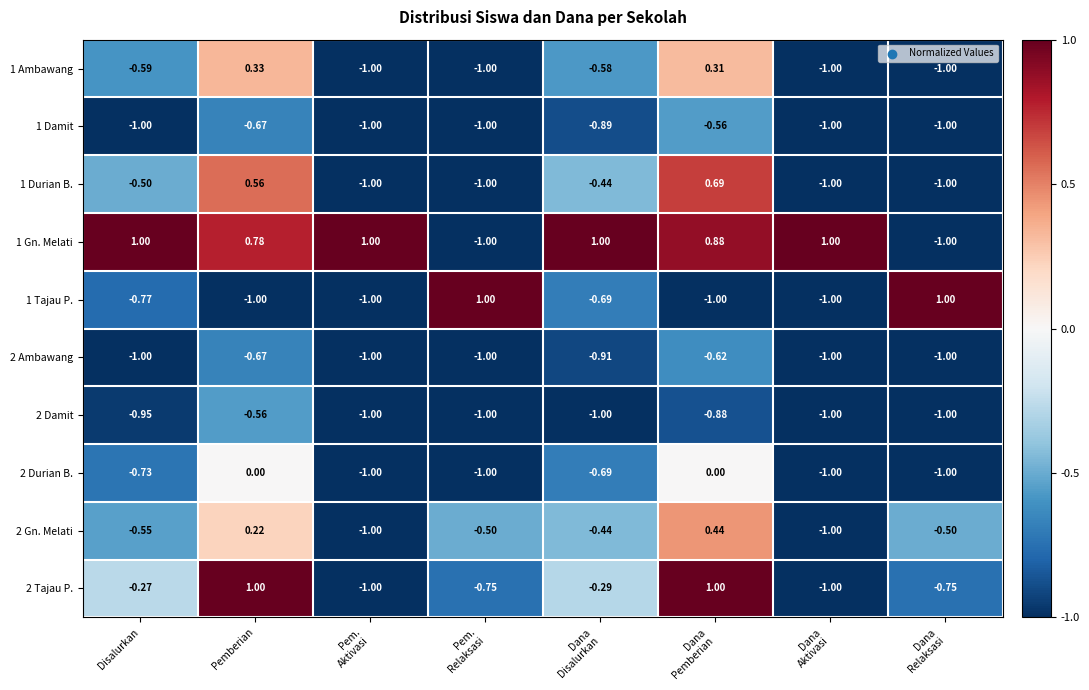

Which series changed the most between Disalurkan and Dana
Relaksasi?

1 Gn. Melati